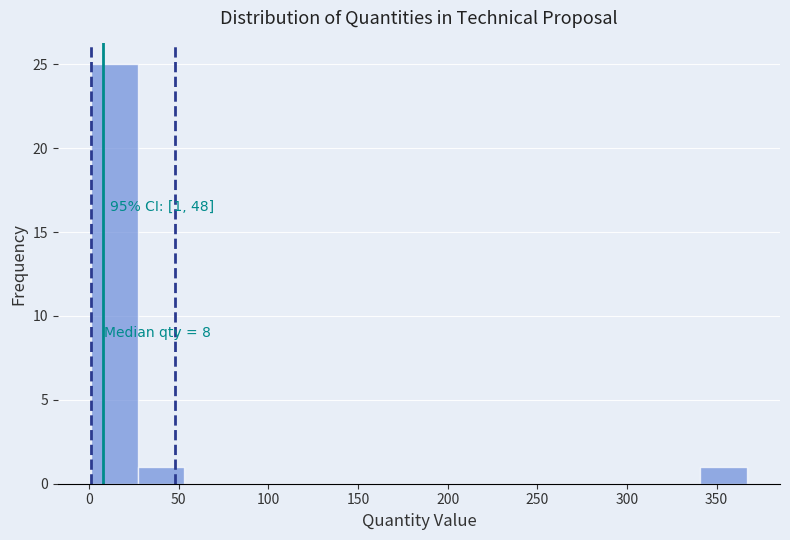

Over which range of the x-axis is the bar tallest?

0 to 25